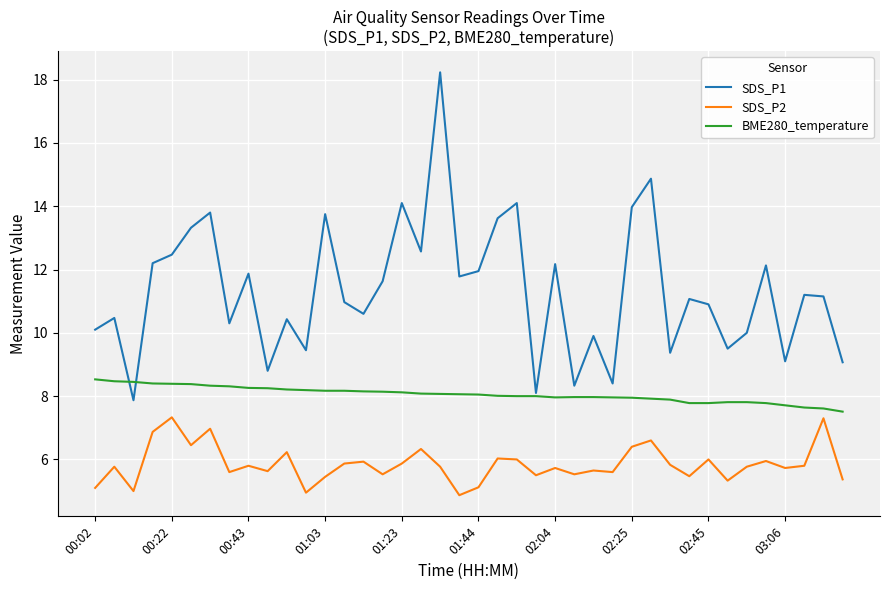

True or false: SDS_P2 and BME280_temperature intersect in this chart.

False